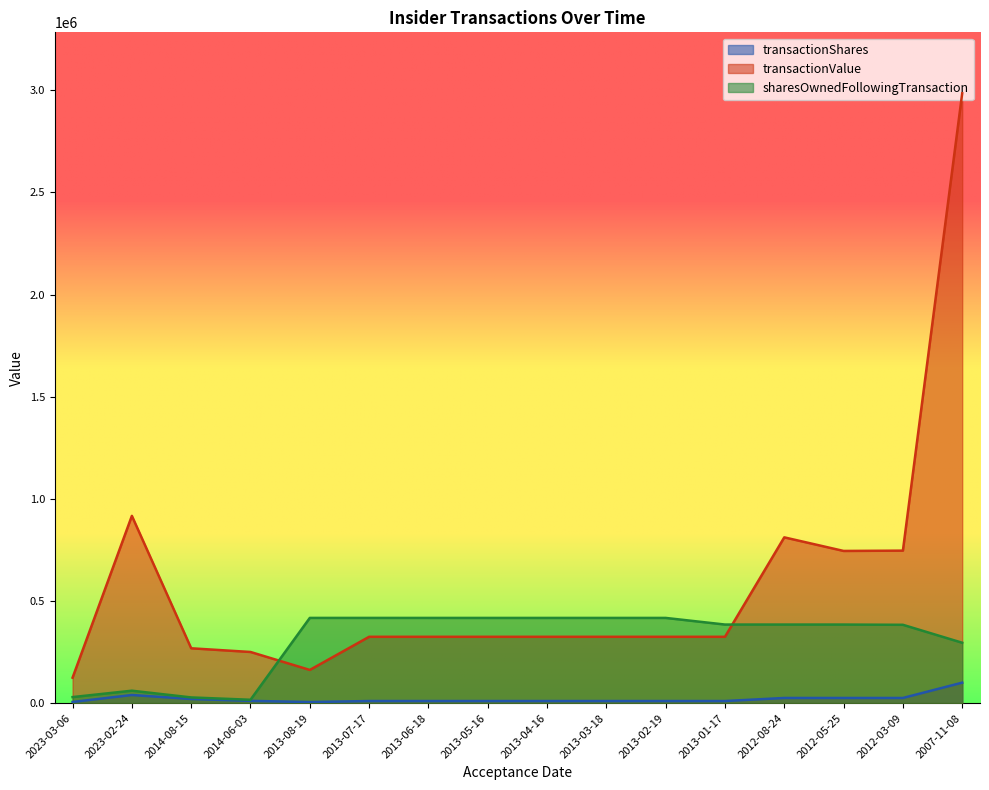

List the labels in order of sharesOwnedFollowingTransaction value, smallest first.

2014-06-03, 2014-08-15, 2023-03-06, 2023-02-24, 2007-11-08, 2012-03-09, 2012-05-25, 2012-08-24, 2013-01-17, 2013-05-16, 2013-04-16, 2013-06-18, 2013-03-18, 2013-02-19, 2013-08-19, 2013-07-17